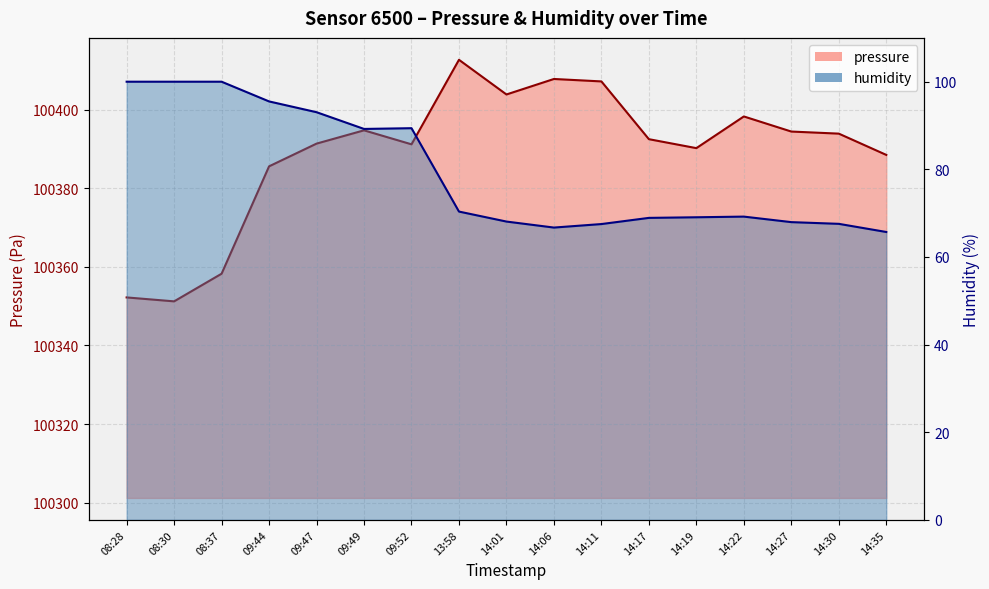

Is it true that pressure equals 170868.8 at 08:28?

False